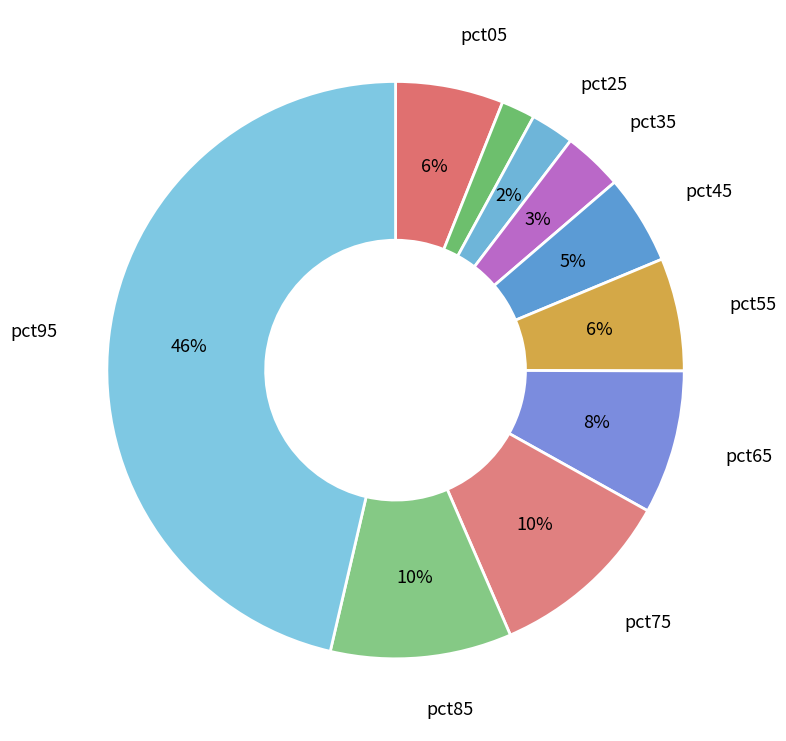

Count the number of slices in the pie.

10